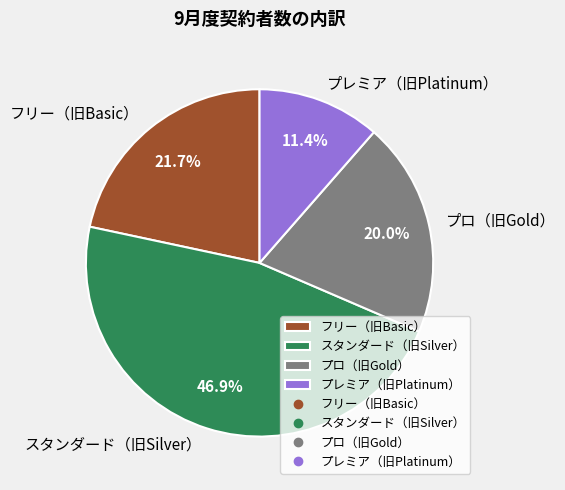

Is it true that プロ（旧Gold） is 6% of the pie?

False